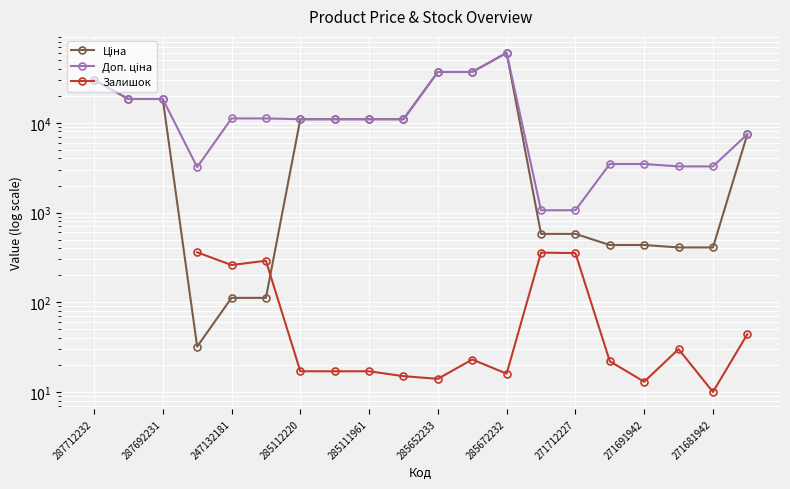

What is the value of the Ціна point at the 20th from the left?

7444.6